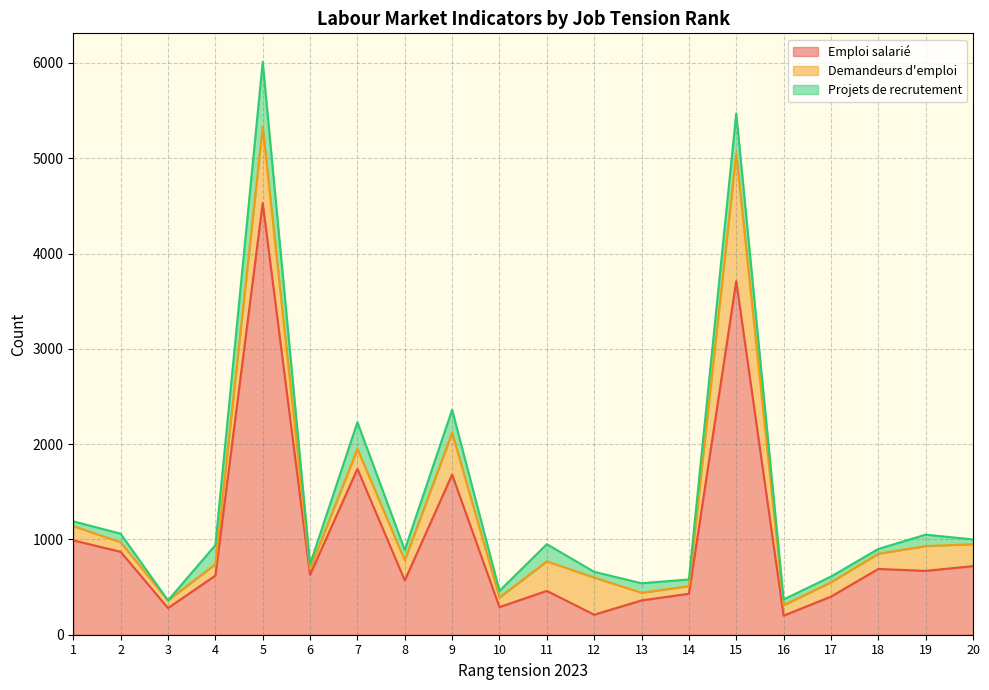

Reading left to right, list all the values displayed in this chart.

Emploi salarié: 1=990	2=870	3=280	4=620	5=4530	6=630	7=1740	8=570	9=1680	10=290	11=460	12=210	13=360	14=430	15=3710	16=200	17=400	18=690	19=670	20=720
Demandeurs d'emploi: 1=150	2=100	3=80	4=120	5=800	6=60	7=210	8=210	9=440	10=100	11=310	12=390	13=80	14=80	15=1340	16=110	17=150	18=160	19=260	20=230
Projets de recrutement: 1=50	2=90	3=0	4=200	5=680	6=50	7=280	8=110	9=240	10=70	11=180	12=60	13=100	14=70	15=420	16=60	17=60	18=50	19=120	20=50